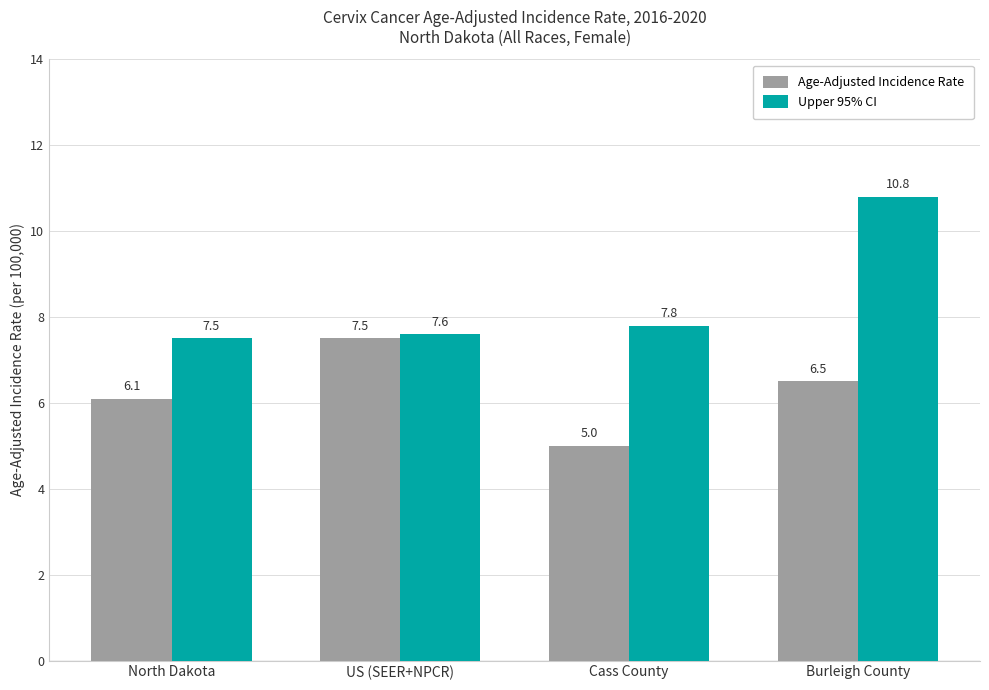

How many bars are there in total?

8